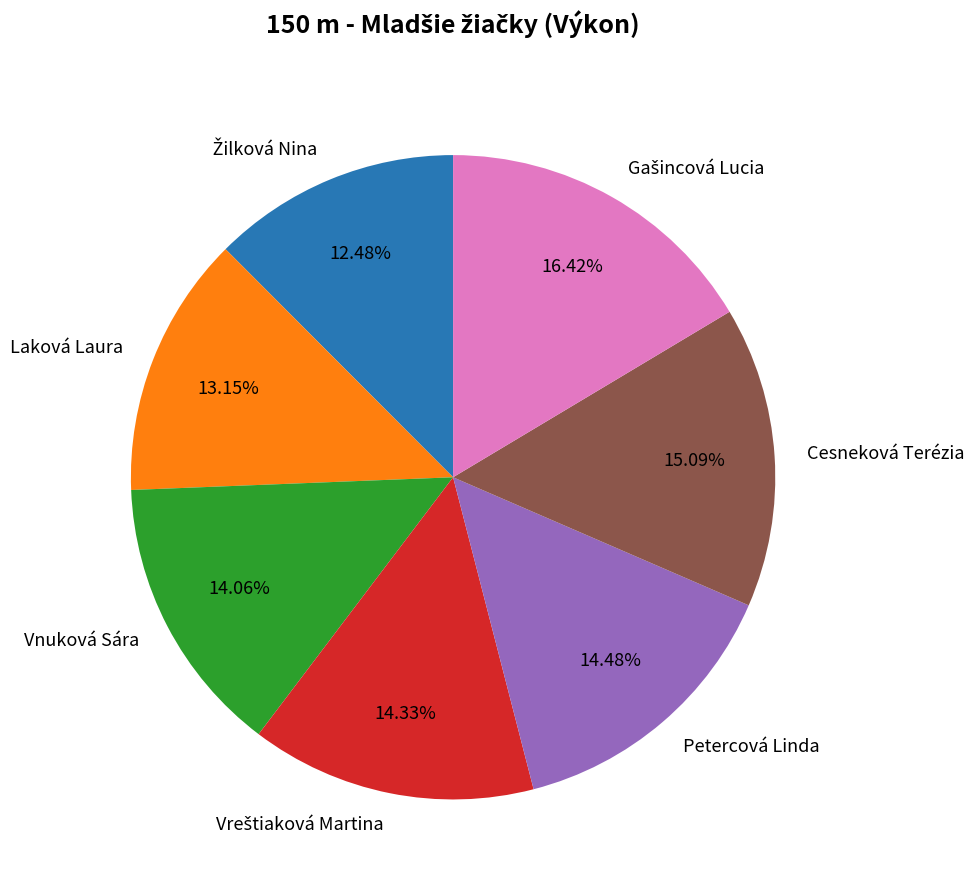

The Laková Laura slice represents 13% of the pie. True or false?

True